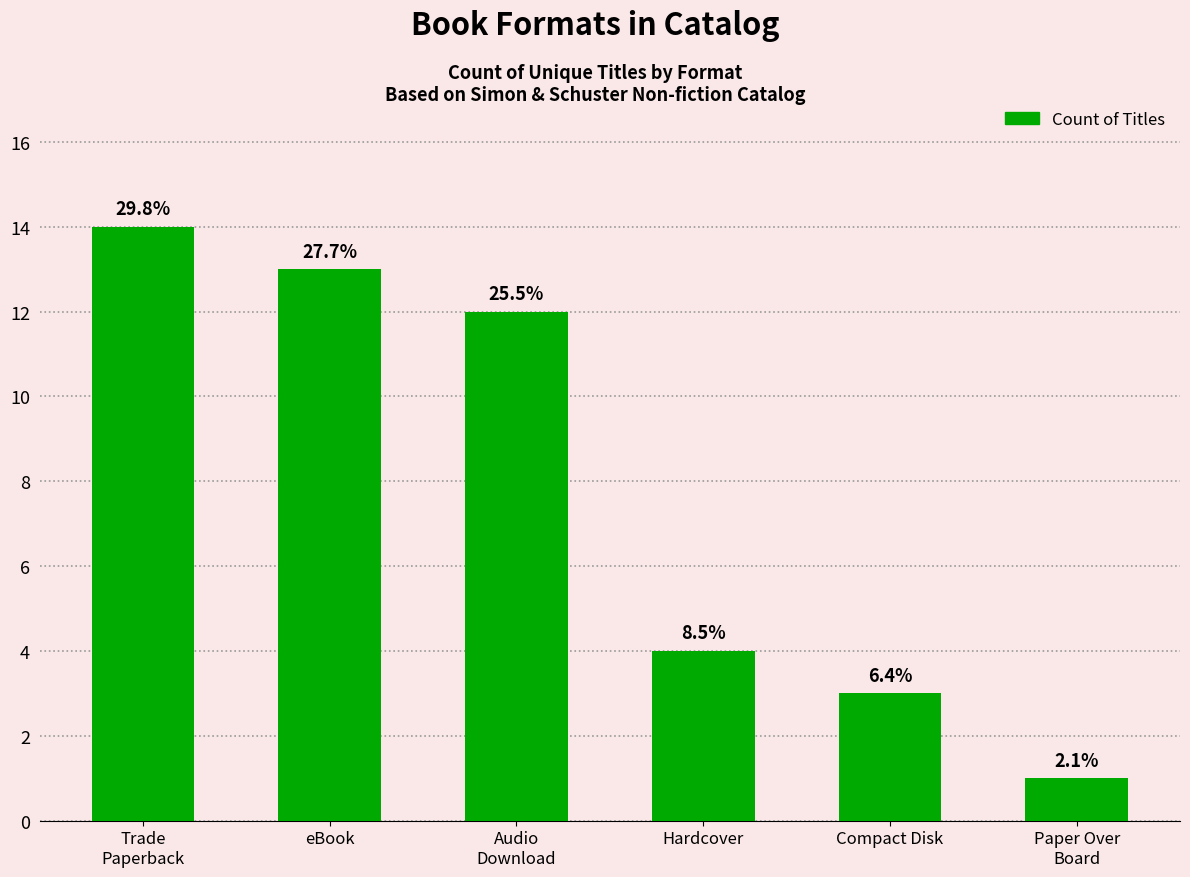

Are the bars horizontal?

No